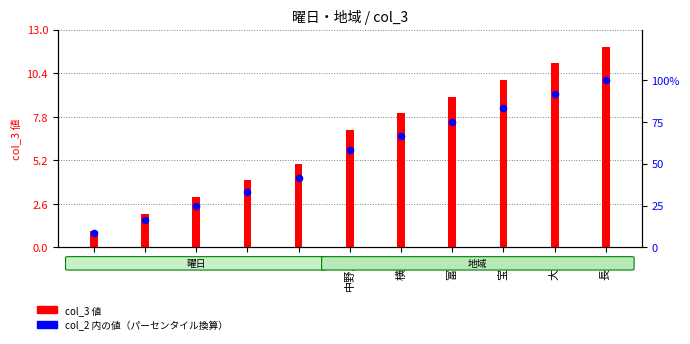

Between 横見 and 長生, which is larger?

長生